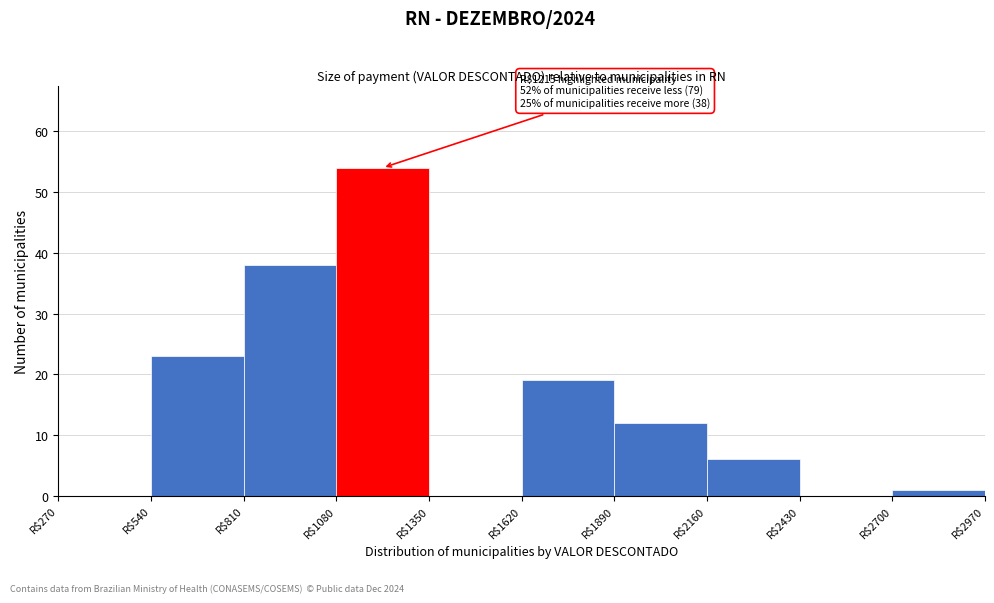

Which range on the x-axis has the tallest bar?

1080 to 1350